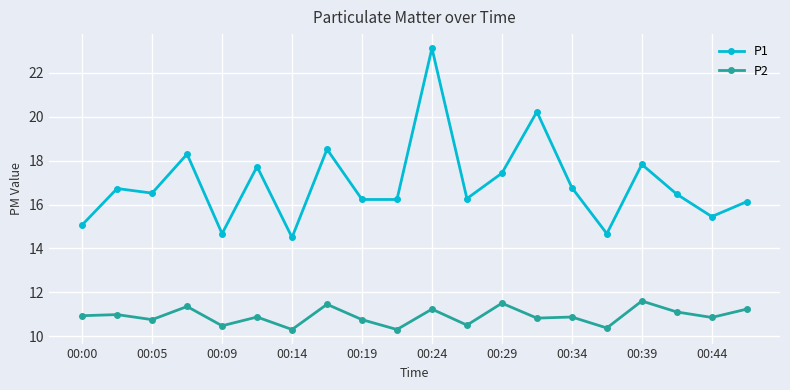

True or false: P1 and P2 intersect in this chart.

False